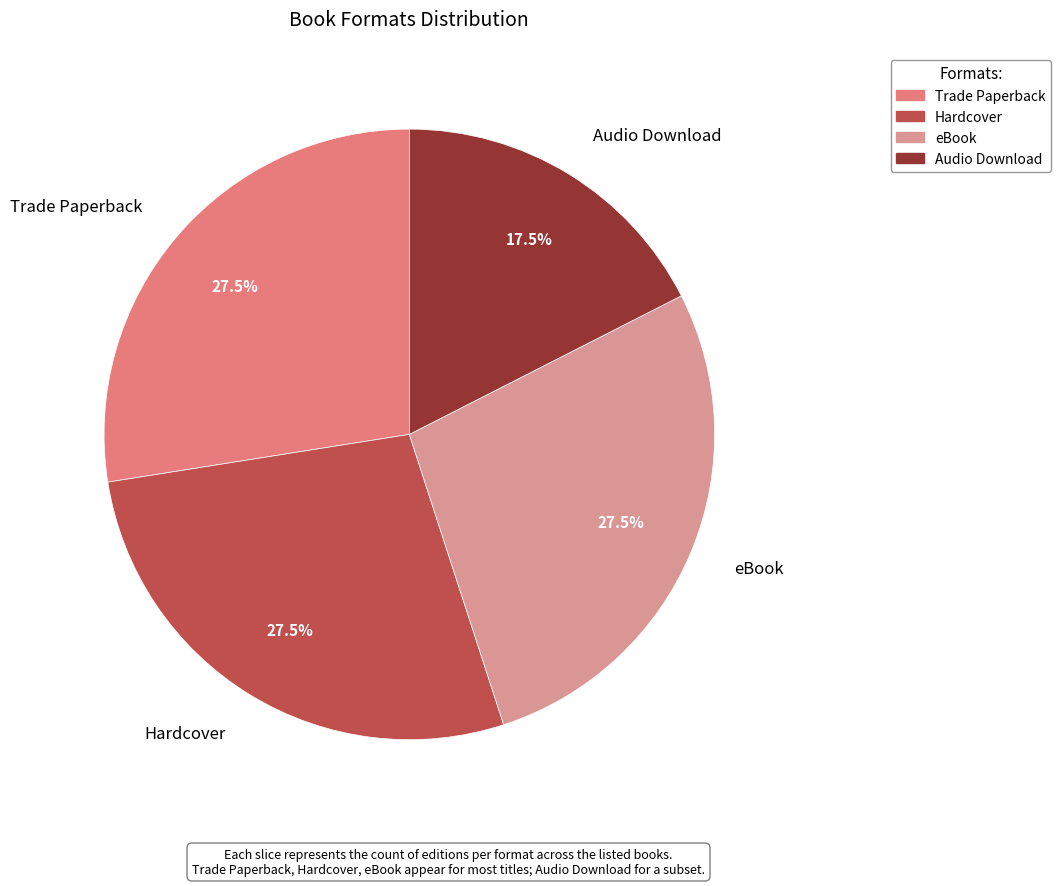

To the nearest percent, what is the difference between the Audio Download and Hardcover slice percentages?

10%